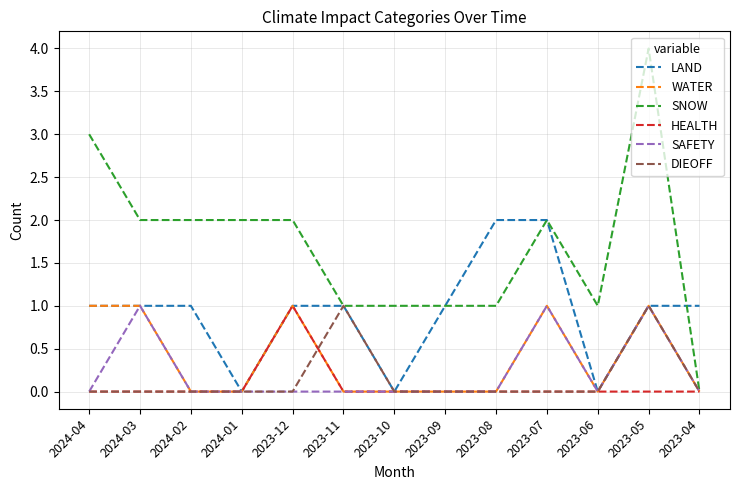

Which series has the widest spread of values?

SNOW